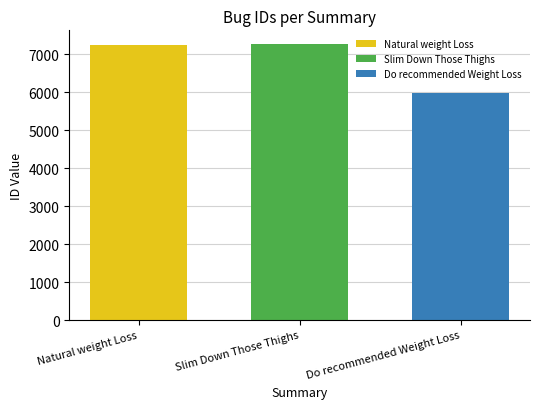

What is the smallest value displayed?

5982